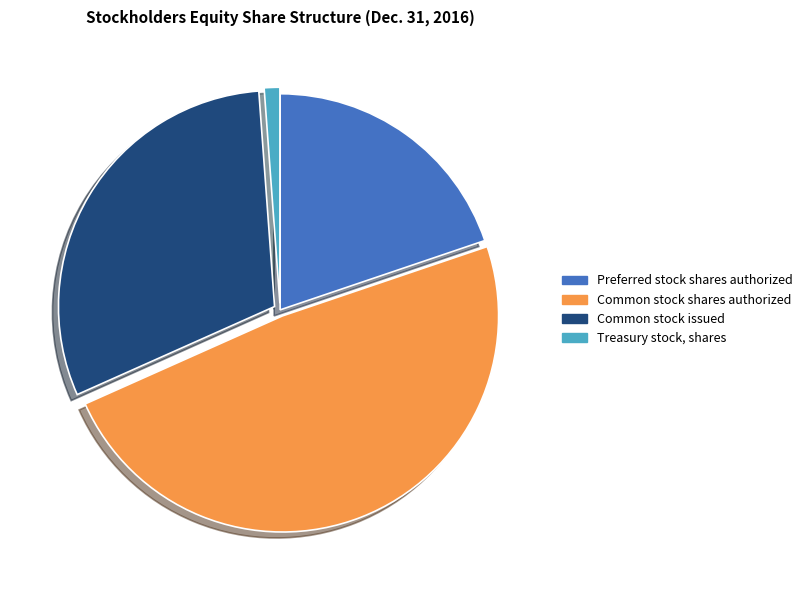

The Common stock shares authorized slice represents 49% of the pie. True or false?

True